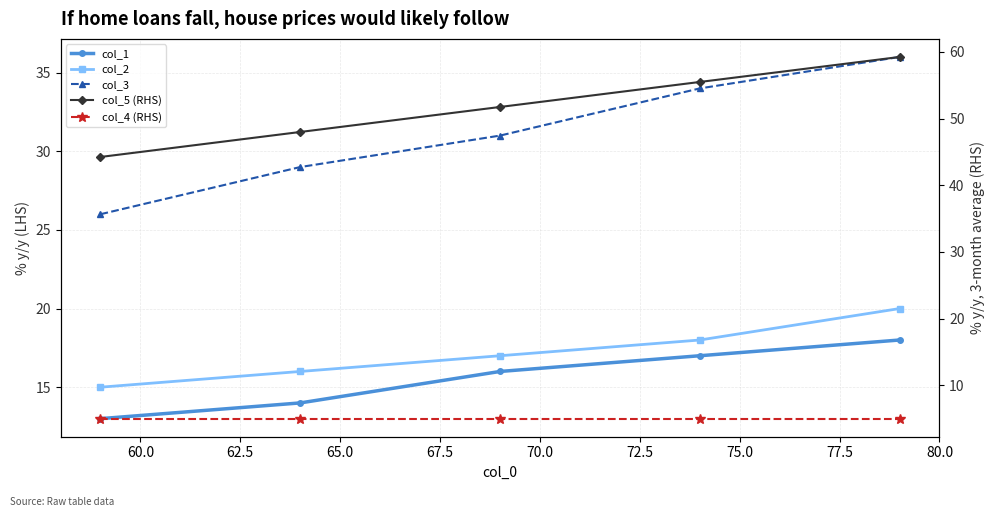

True or false: col_5 (RHS) and col_3 intersect in this chart.

False